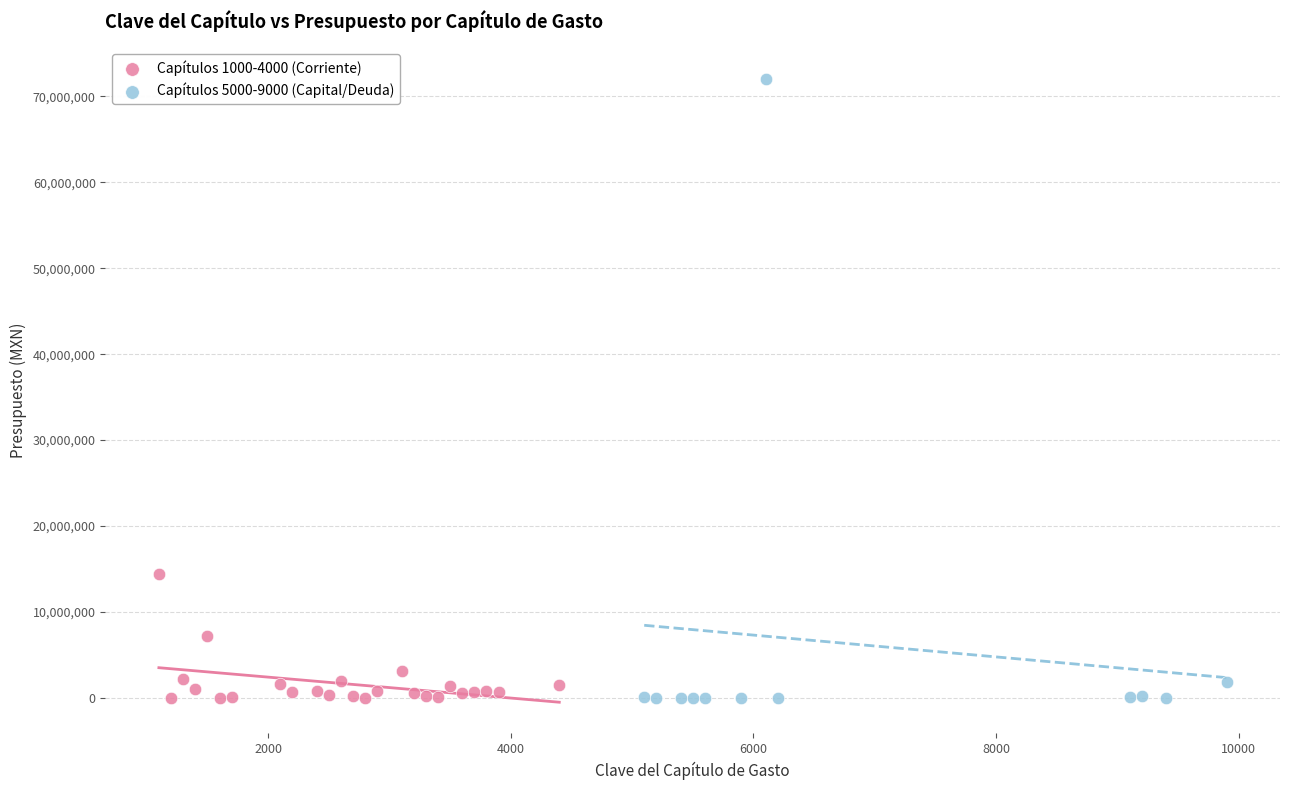

Which series contains the highest Y value?

Capítulos 5000-9000 (Capital/Deuda)